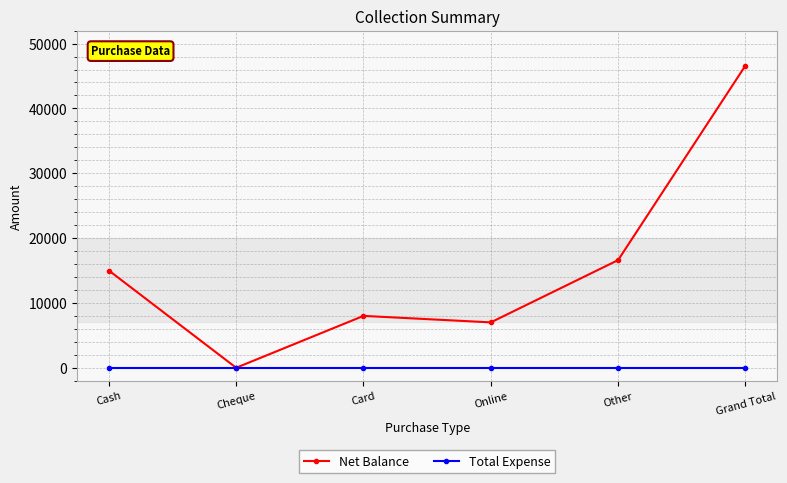

What are all the series names shown in the legend?

Net Balance, Total Expense